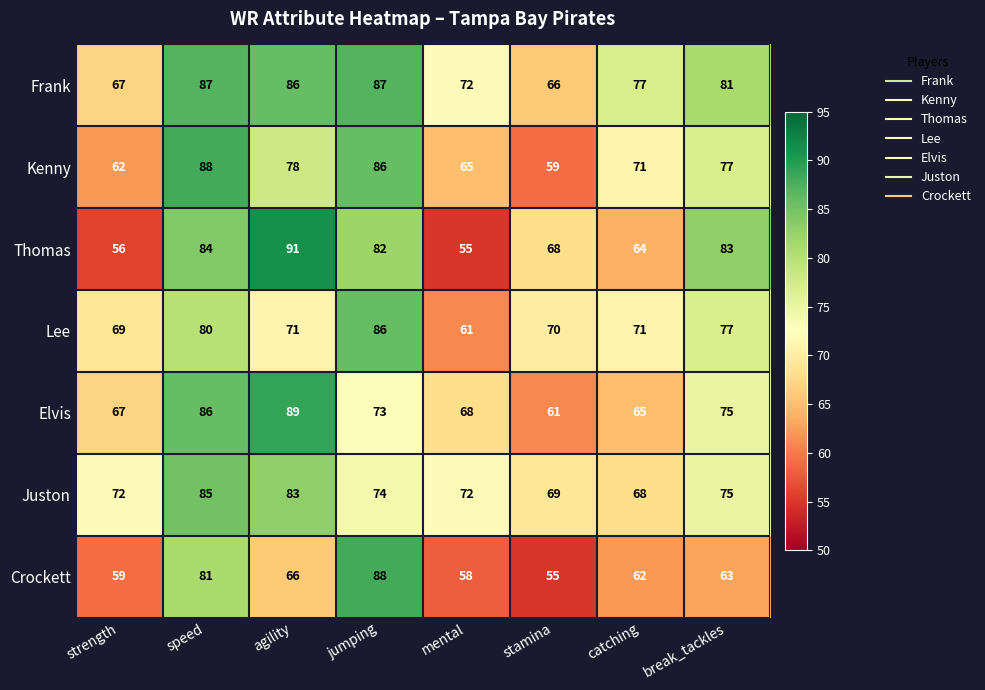

What is the total value across all series at mental?

451